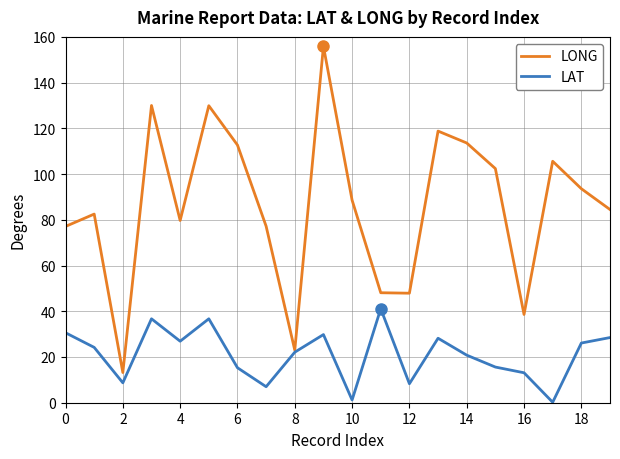

Which series has the largest range (max minus min)?

LONG